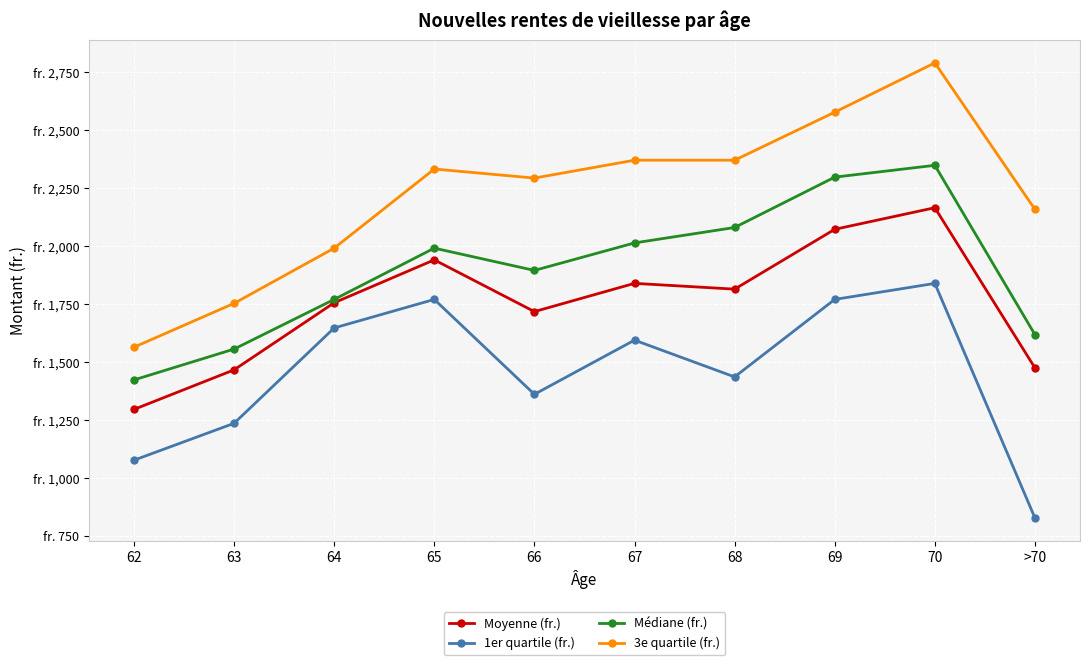

What is the smallest value displayed?

828.0